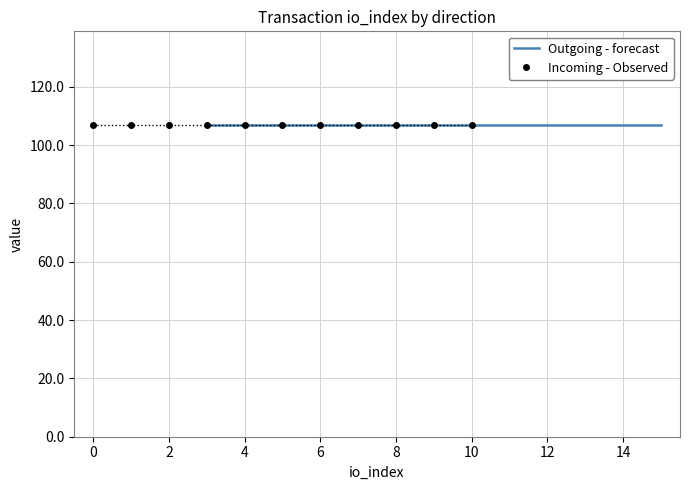

How many data points in Outgoing (direction=-1) are less than 8?

5